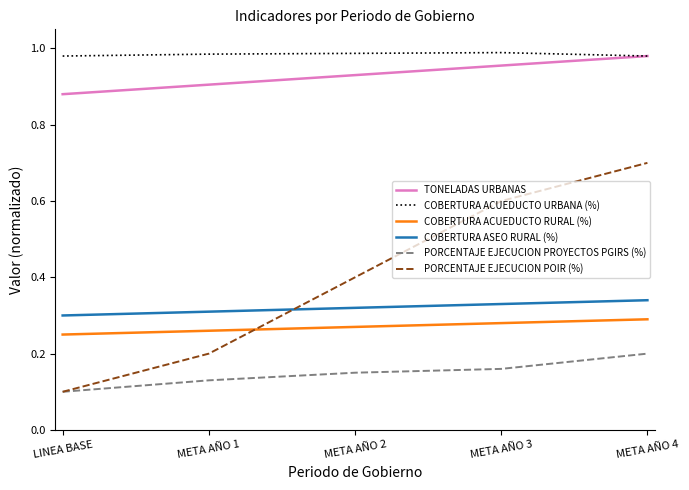

What are all the series names shown in the legend?

TONELADAS URBANAS, COBERTURA ACUEDUCTO URBANA (%), COBERTURA ACUEDUCTO RURAL (%), COBERTURA ASEO RURAL (%), PORCENTAJE EJECUCION PROYECTOS PGIRS (%), PORCENTAJE EJECUCION POIR (%)